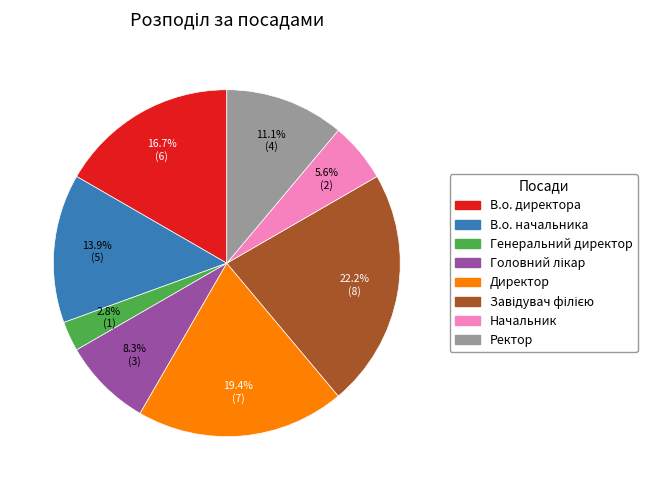

Between Ректор and Генеральний директор, which is larger?

Ректор